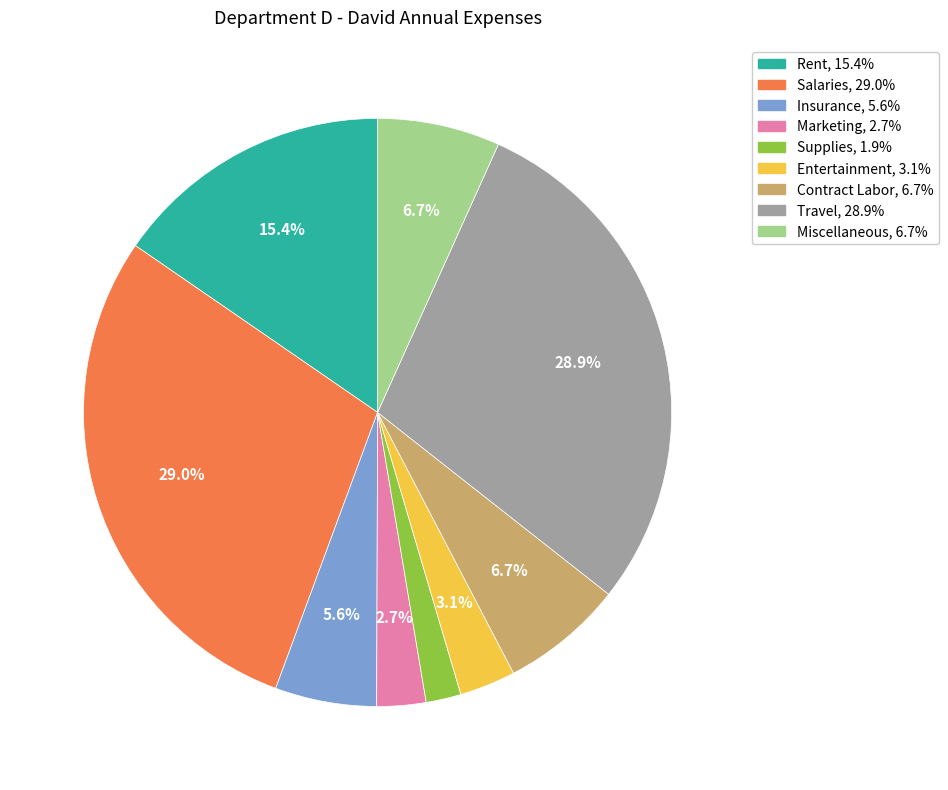

Do Miscellaneous and Rent together represent more than half of the pie?

No